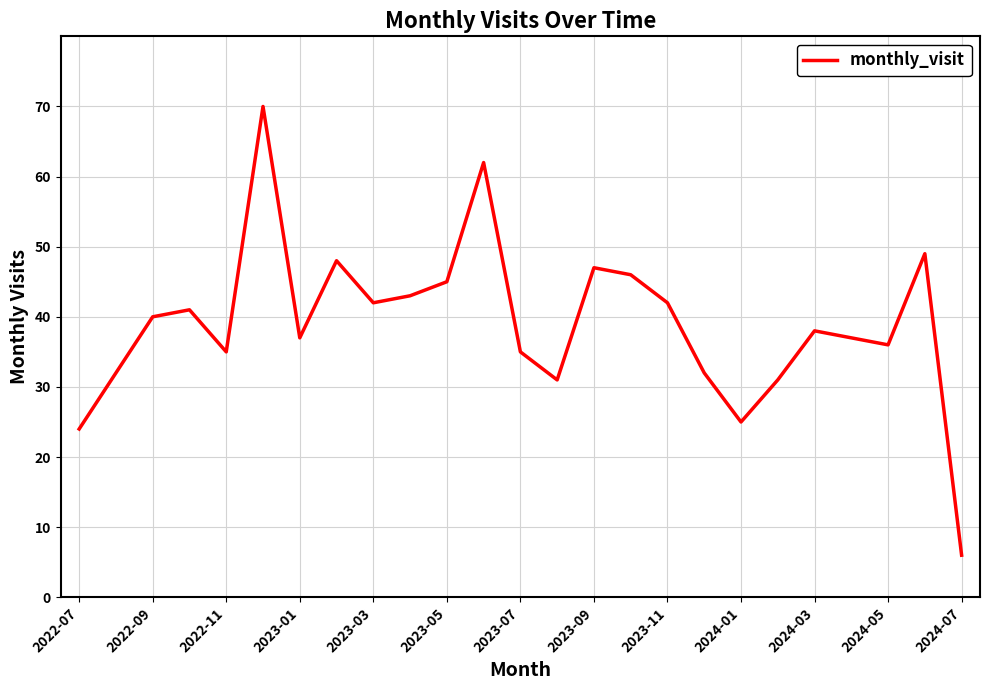

Reading right to left, extract all data points from this chart.

6	49	36	37	38	31	25	32	42	46	47	31	35	62	45	43	42	48	37	70	35	41	40	32	24